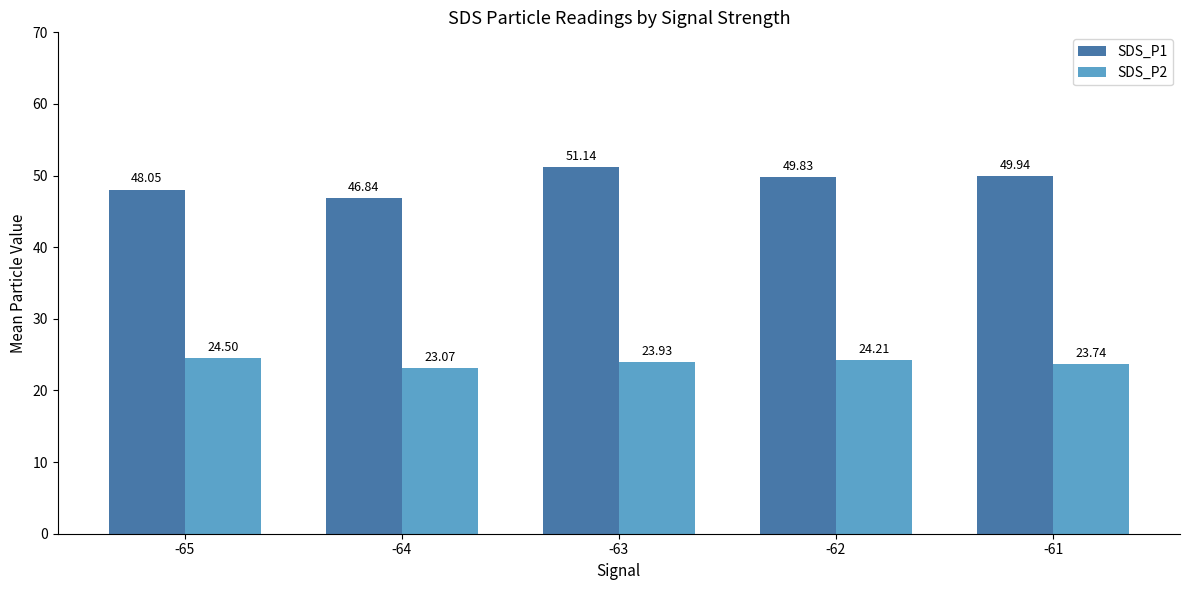

True or false: SDS_P1 has a value of 48.0 at -65.

True